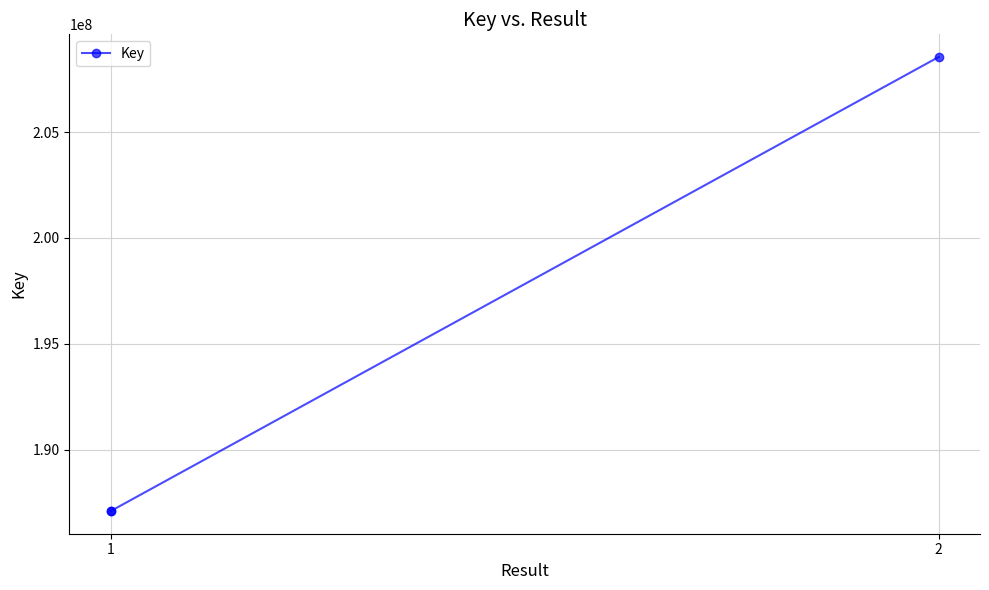

Approximately how many times larger is the value at 2 compared to 2?

1.1